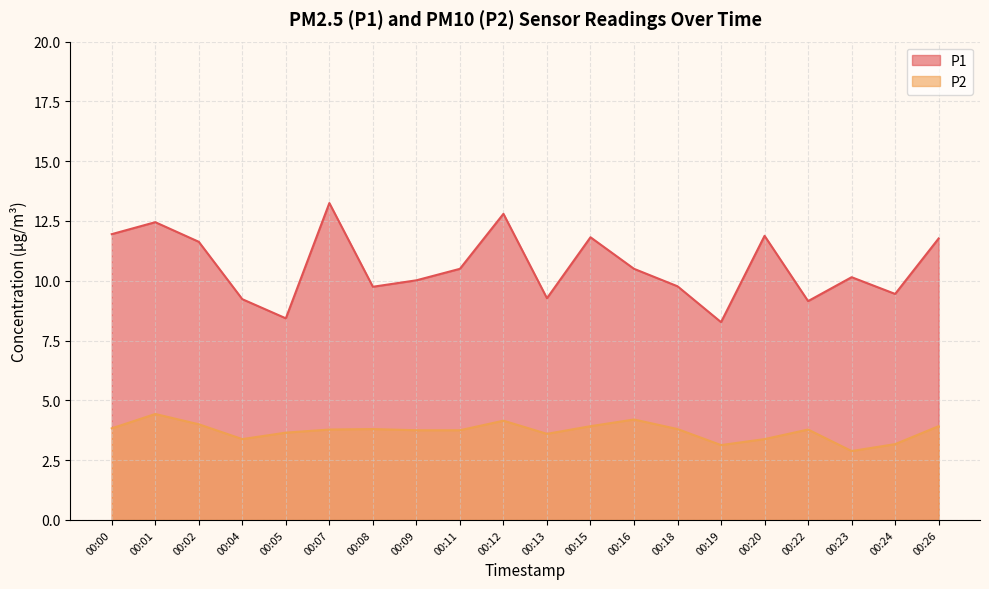

How many interior local peaks does the P2 series have?

5